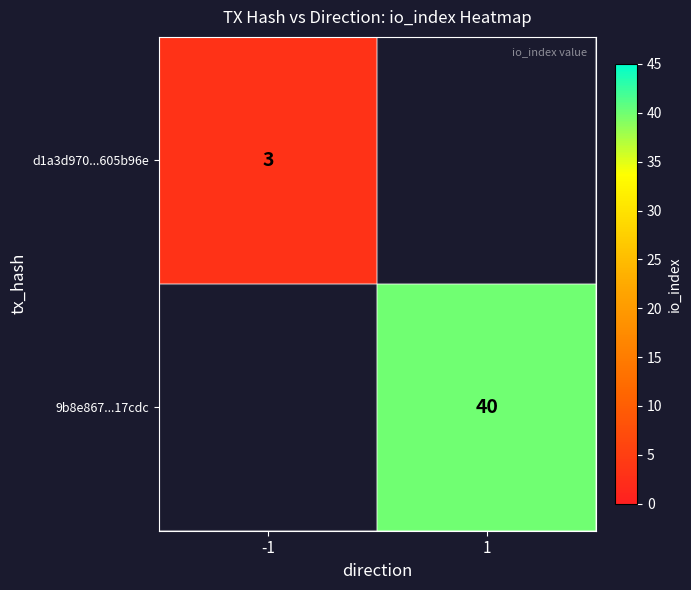

True or false: 9b8e867...17cdc has a value of 23.1 at 1.

False